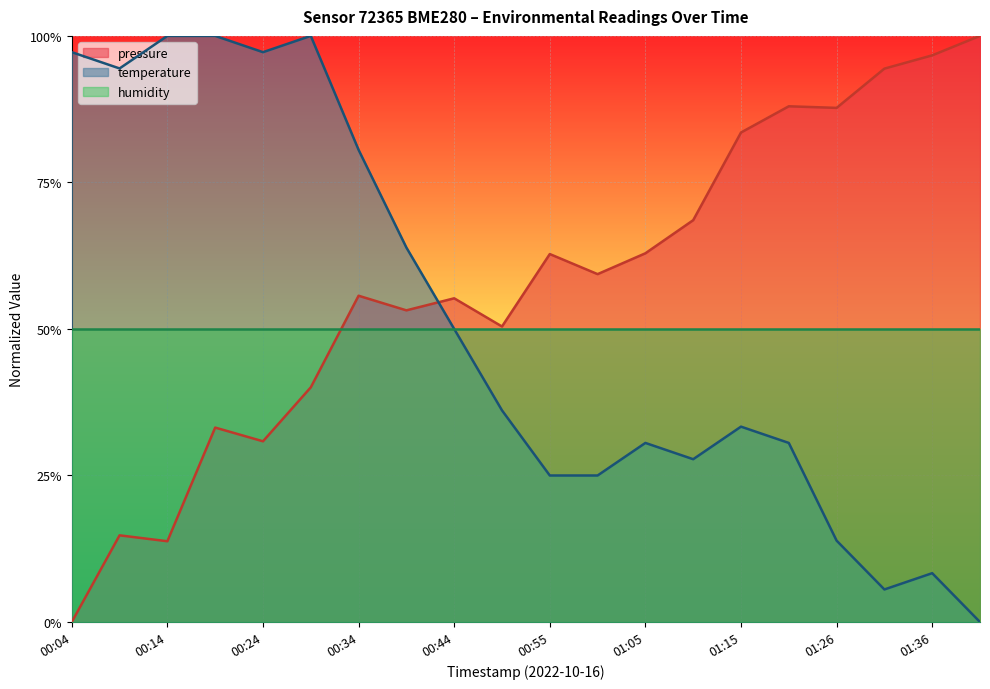

How many lines are shown in the chart?

2